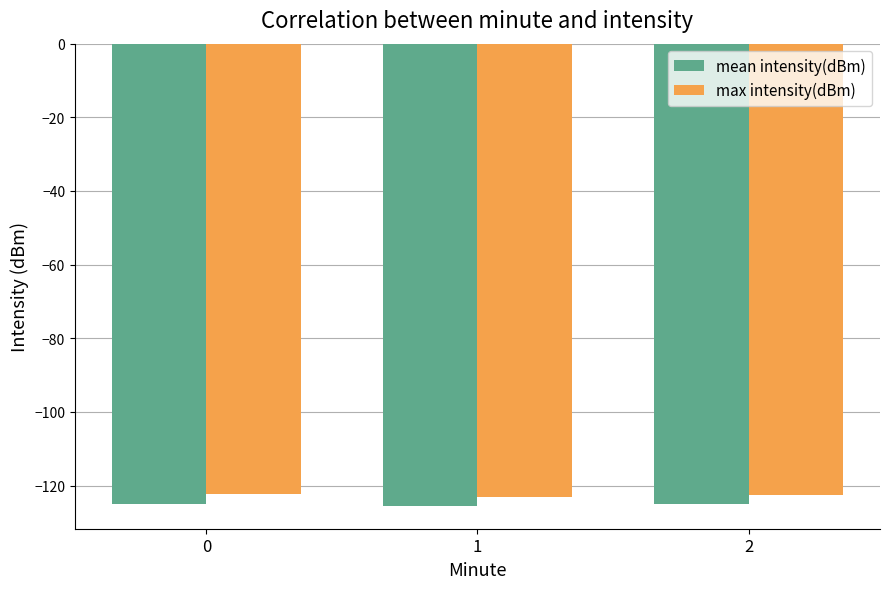

What is the difference between the highest and lowest values at 0?

2.9